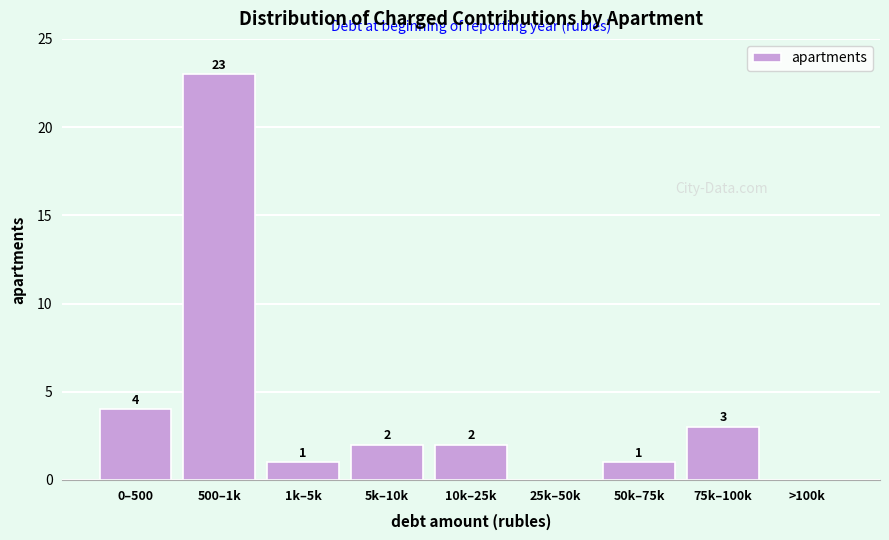

Reading right to left, what are all the values shown in this chart?

>100k=0	75k–100k=3	50k–75k=1	25k–50k=0	10k–25k=2	5k–10k=2	1k–5k=1	500–1k=23	0–500=4